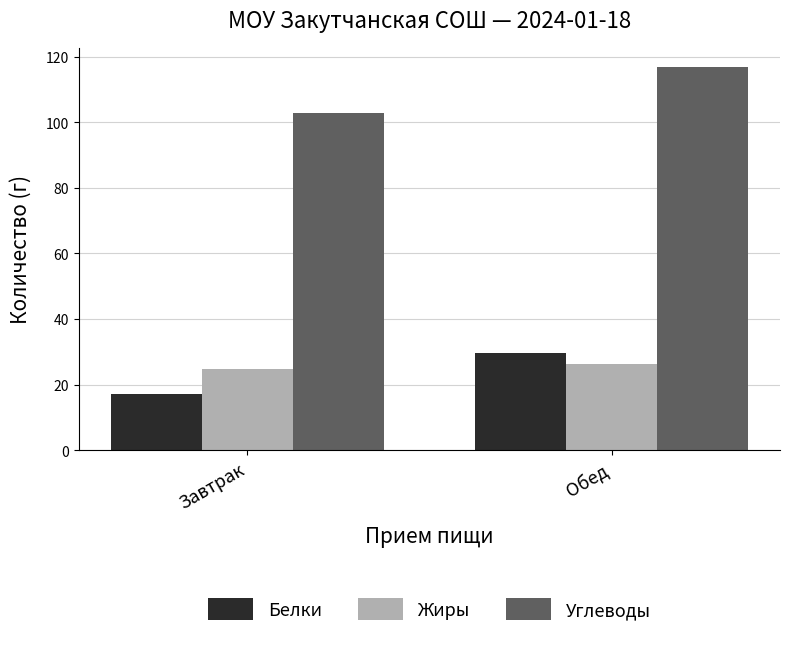

Reading left to right, what are all the values shown in this chart?

Белки: 17.1	29.6
Жиры: 24.8	26.2
Углеводы: 102.8	116.8